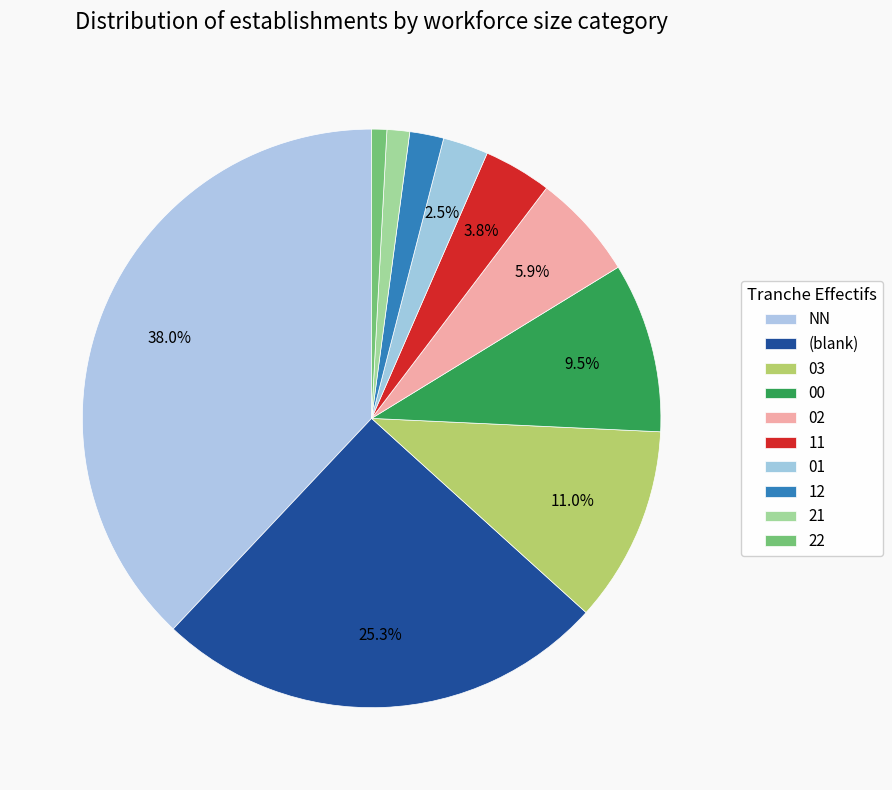

What percentage is the 11 slice, to the nearest percent?

4%